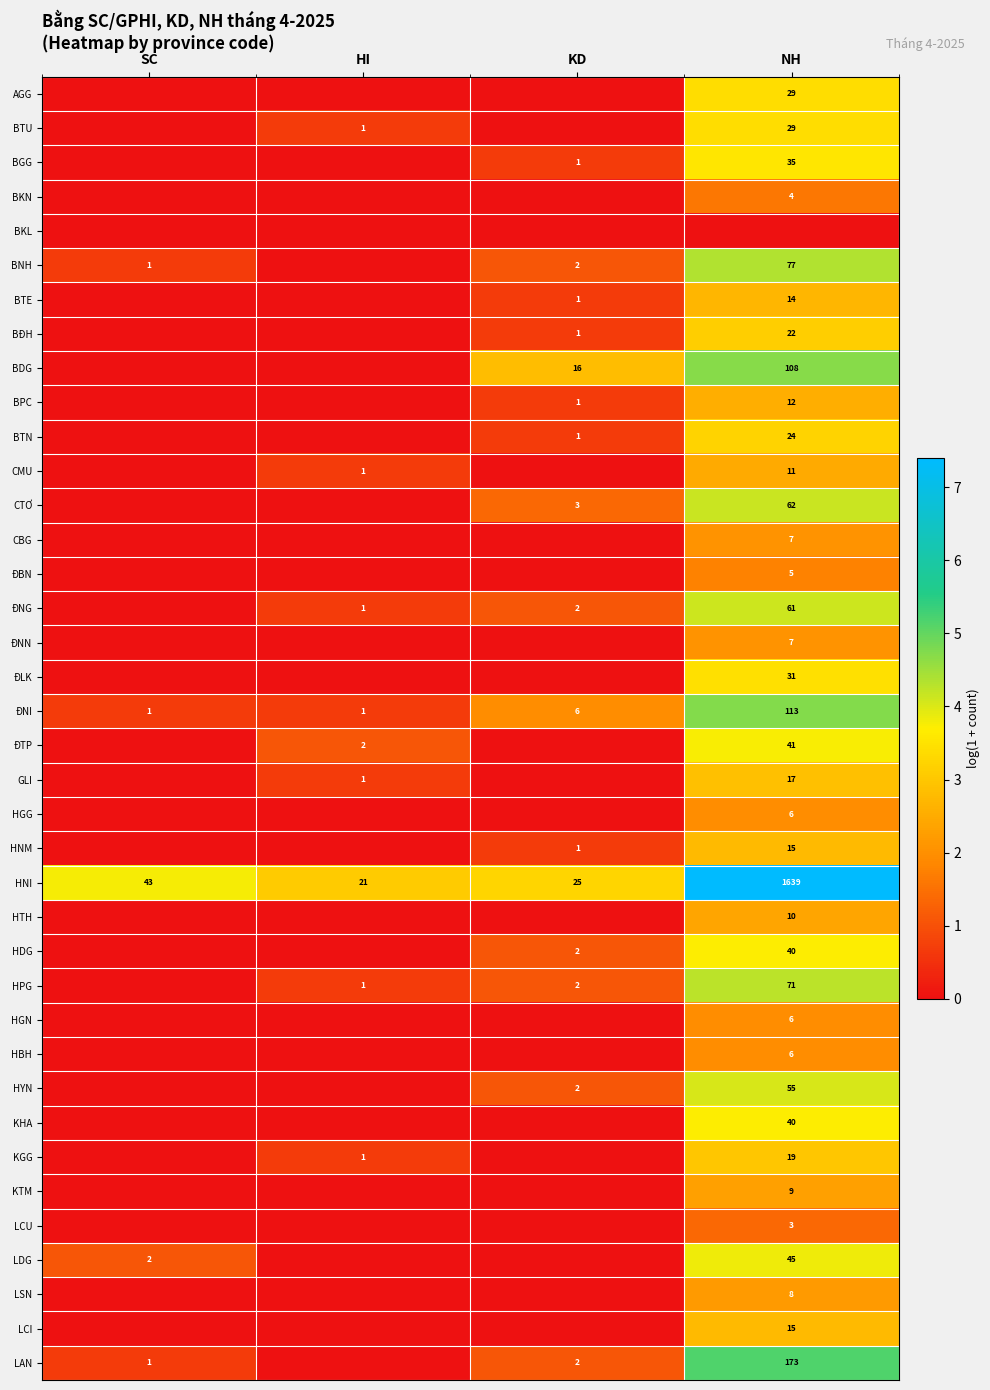

True or false: BNH has a value of 5.9 at NH.

False